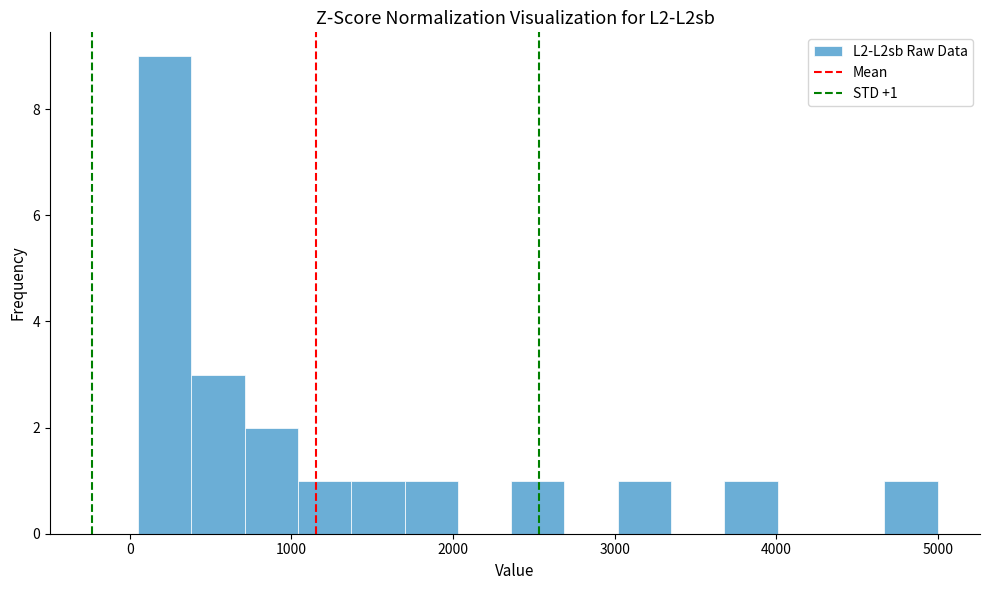

Read against the x-axis, roughly where is the centre of the tallest bar?

200